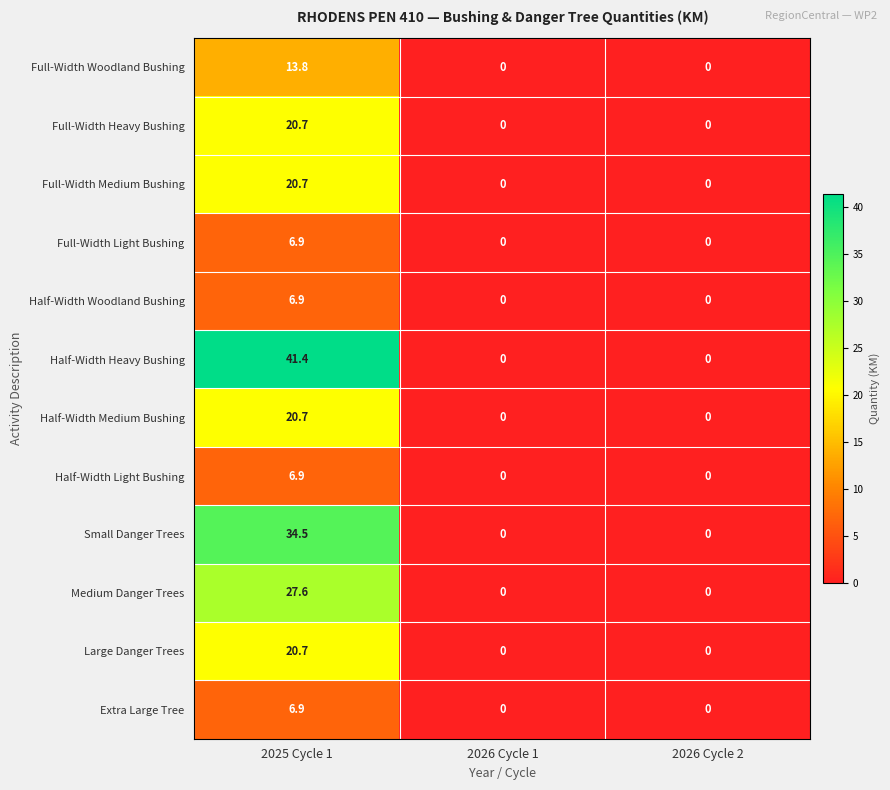

Which series has the widest spread of values?

Half-Width Heavy Bushing